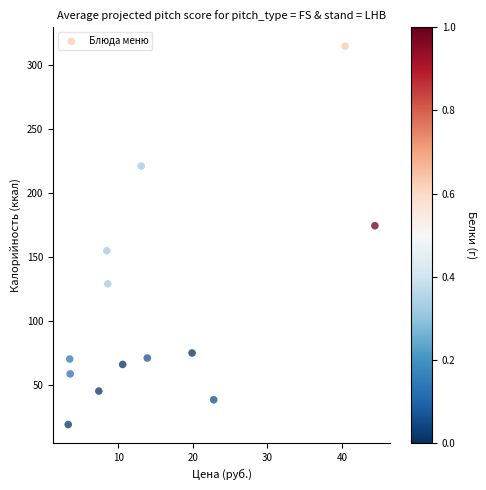

What is the range of X values (max minus min)?

41.1